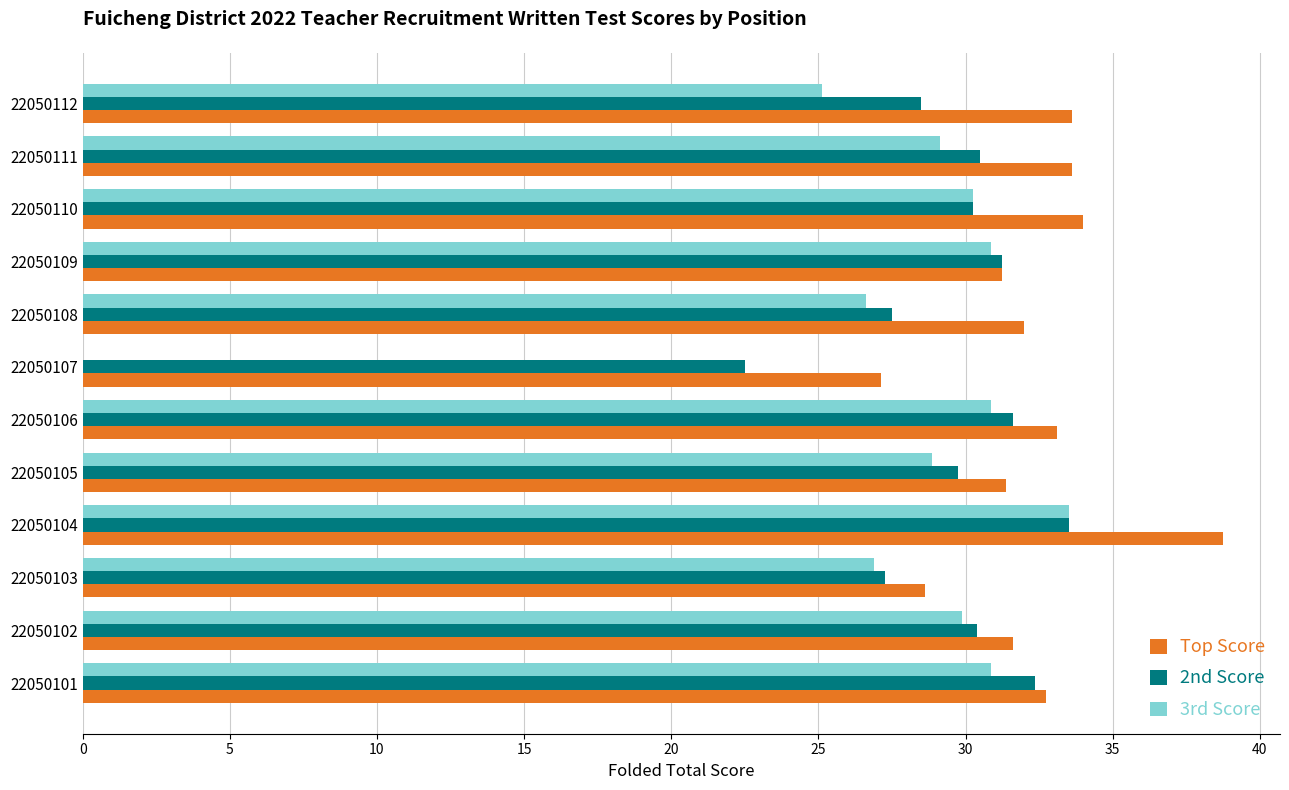

Which series has the largest total across all categories?

Top Score